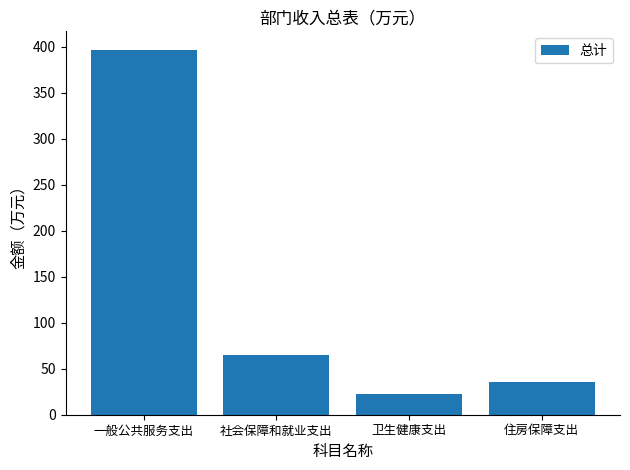

Where is the data nearest to the value 209?

社会保障和就业支出